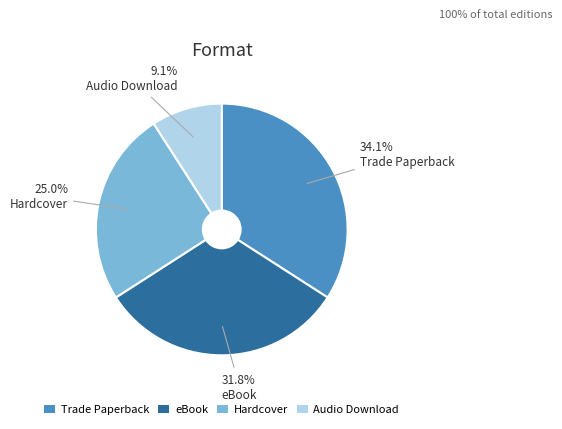

To the nearest percent, what is the combined percentage of Trade Paperback and eBook?

66%